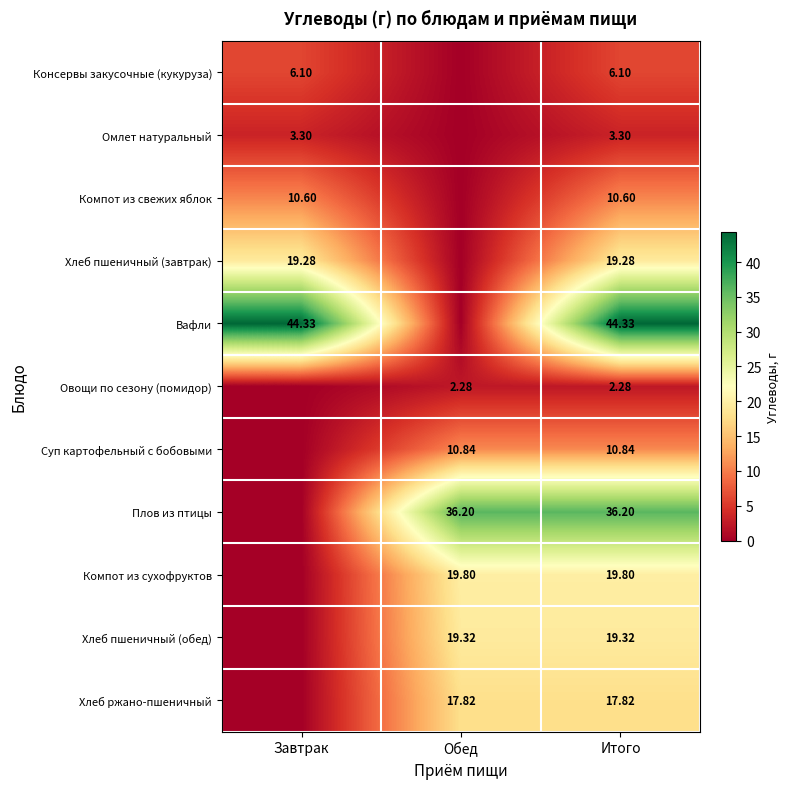

What is the difference between the Компот из сухофруктов values at Завтрак and Обед?

19.8